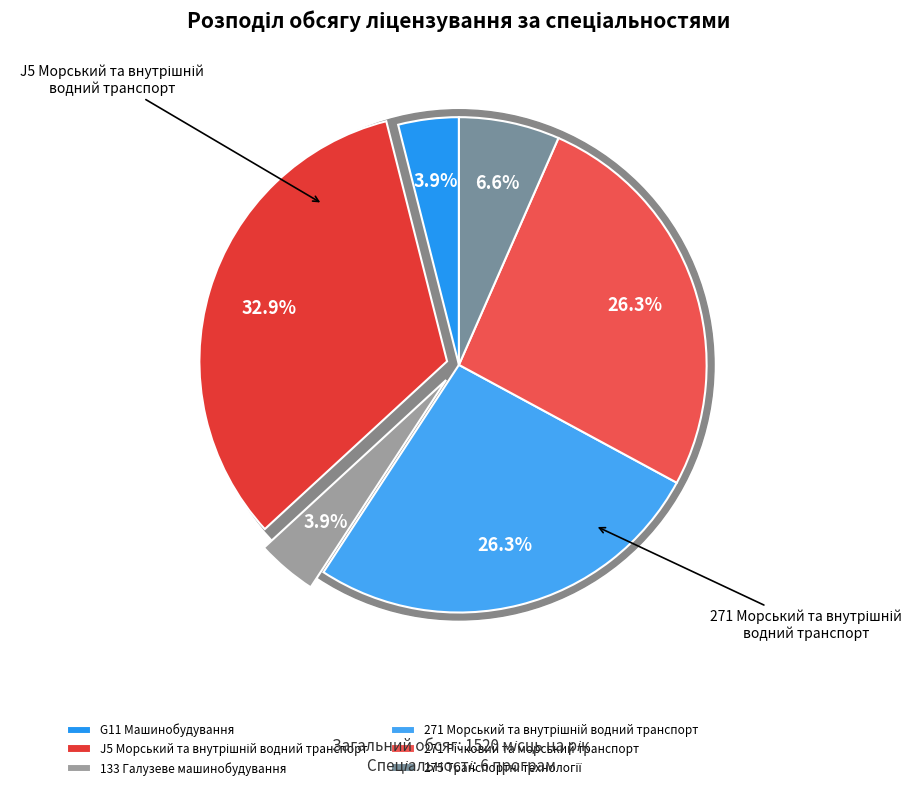

To the nearest percent, what is the difference between the largest and smallest slice percentages?

29%